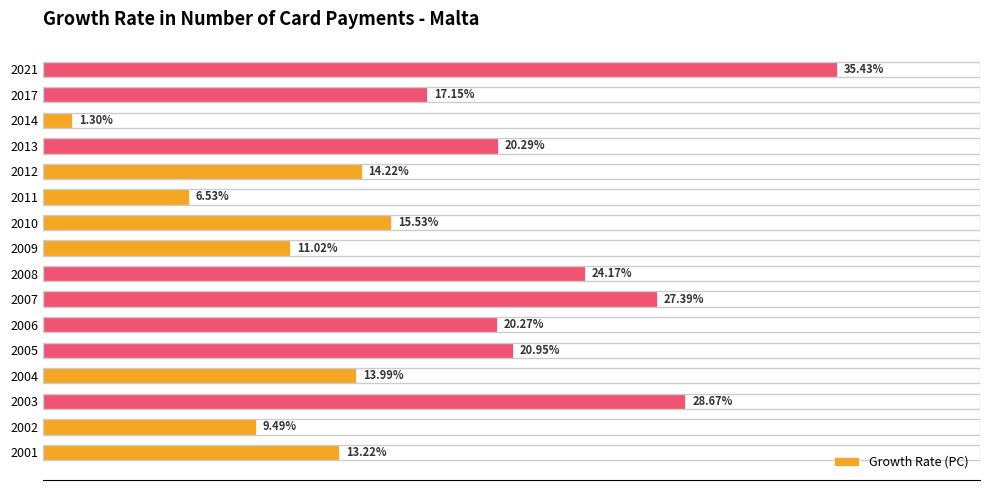

List the labels in order of value, smallest first.

2014, 2011, 2002, 2009, 2001, 2004, 2012, 2010, 2017, 2006, 2013, 2005, 2008, 2007, 2003, 2021